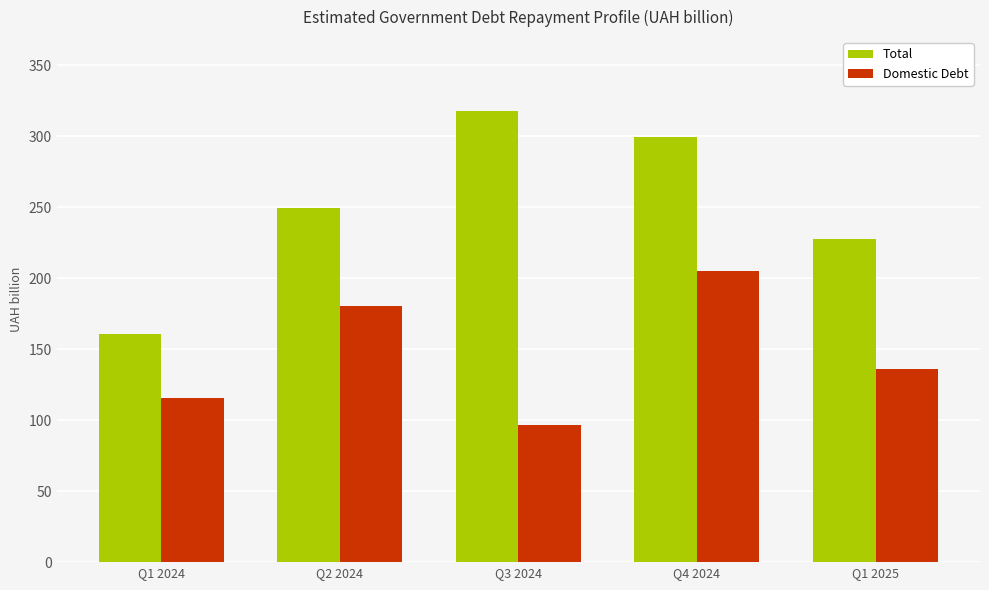

What is the difference between the Total values at Q1 2024 and Q4 2024?

139.1